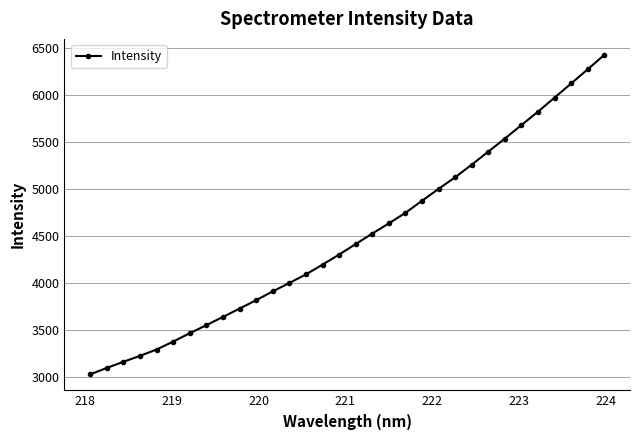

What is the greatest value displayed?

6423.5